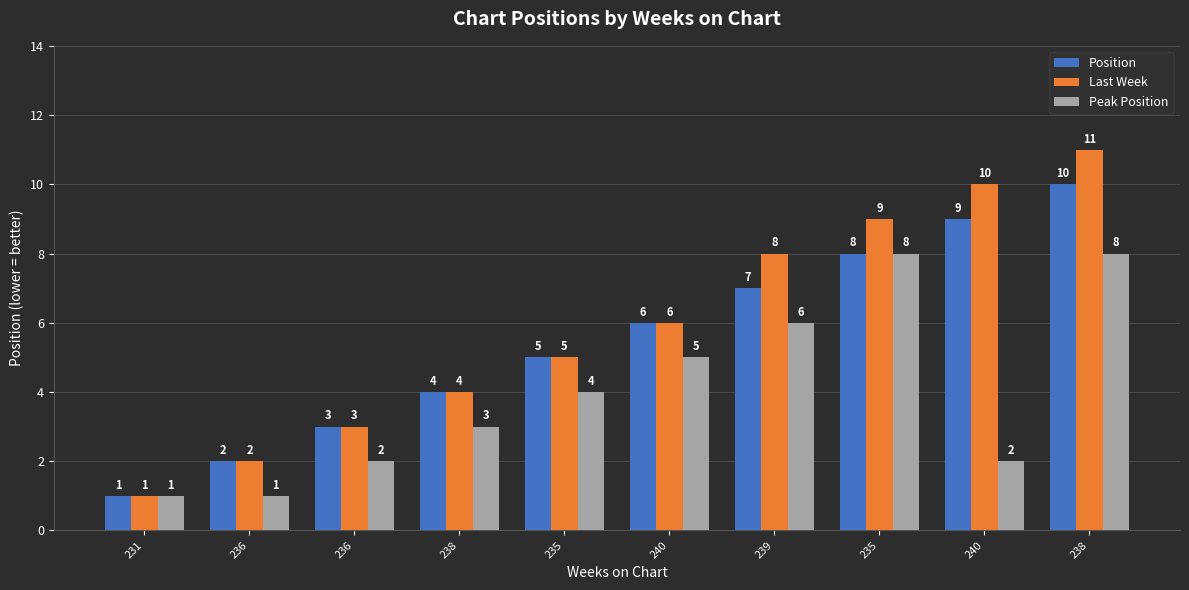

How many values in the Last Week series are below 6?

5